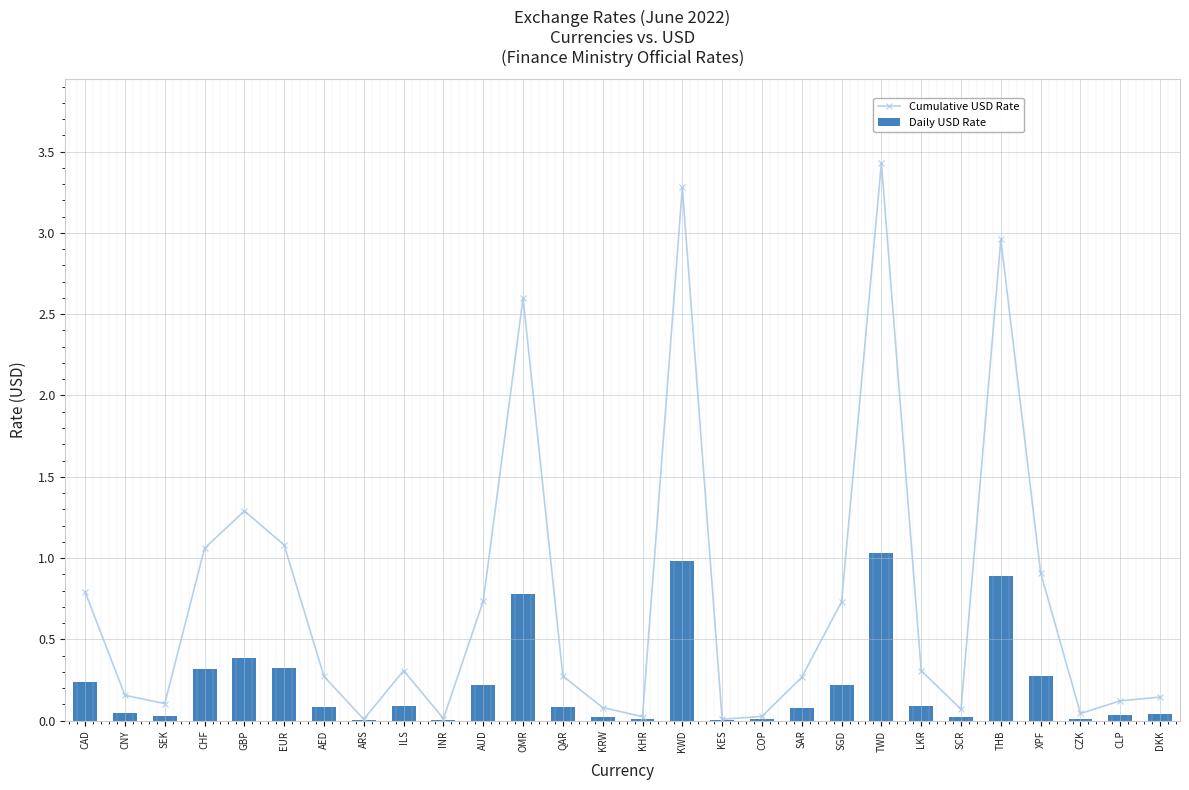

Does the chart contain any negative values?

No